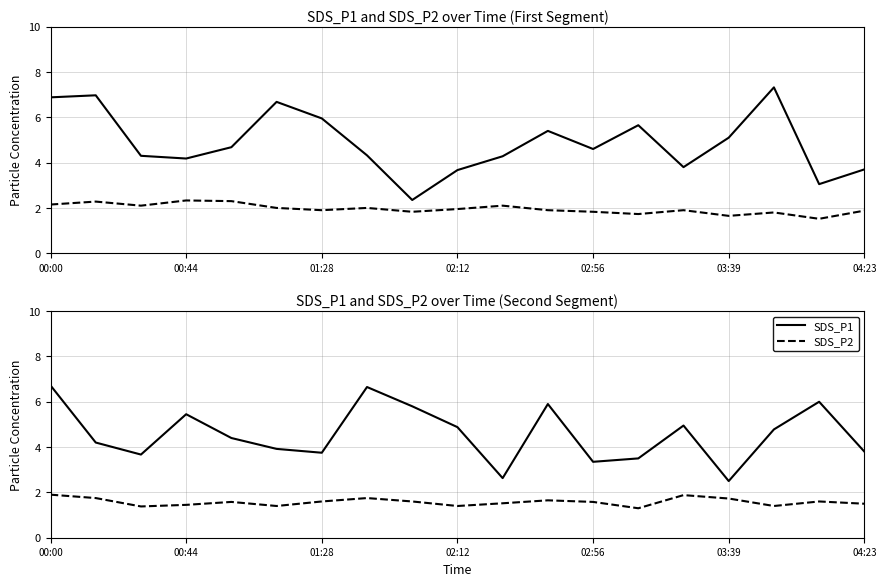

Which category has the highest value in the SDS_P2 series?

00:00